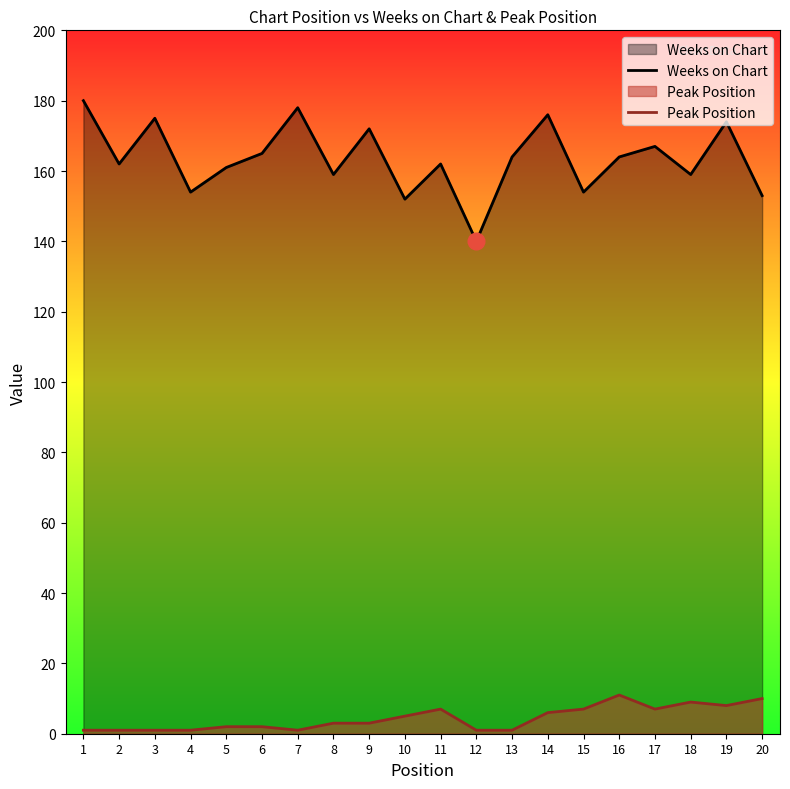

Reading right to left, transcribe all the data shown in this chart.

Weeks on Chart: 153	174	159	167	164	154	176	164	140	162	152	172	159	178	165	161	154	175	162	180
Peak Position: 10	8	9	7	11	7	6	1	1	7	5	3	3	1	2	2	1	1	1	1